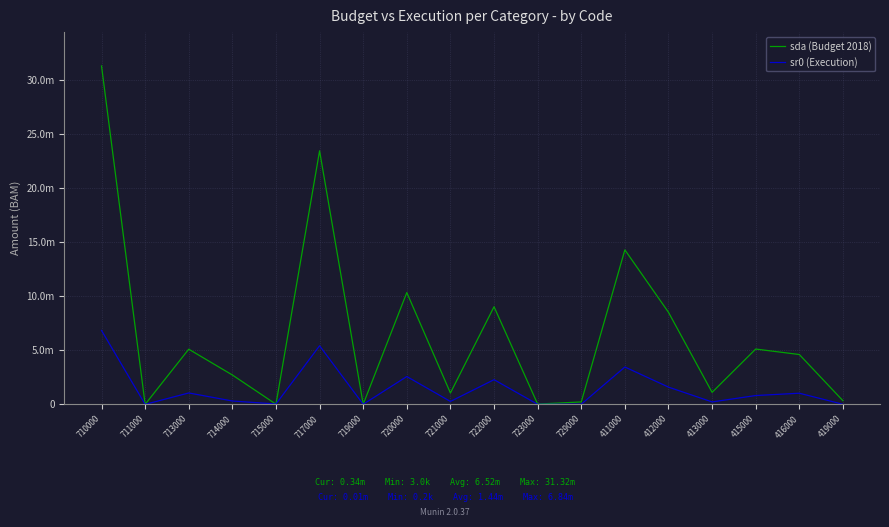

Does the chart have visible grid lines?

Yes